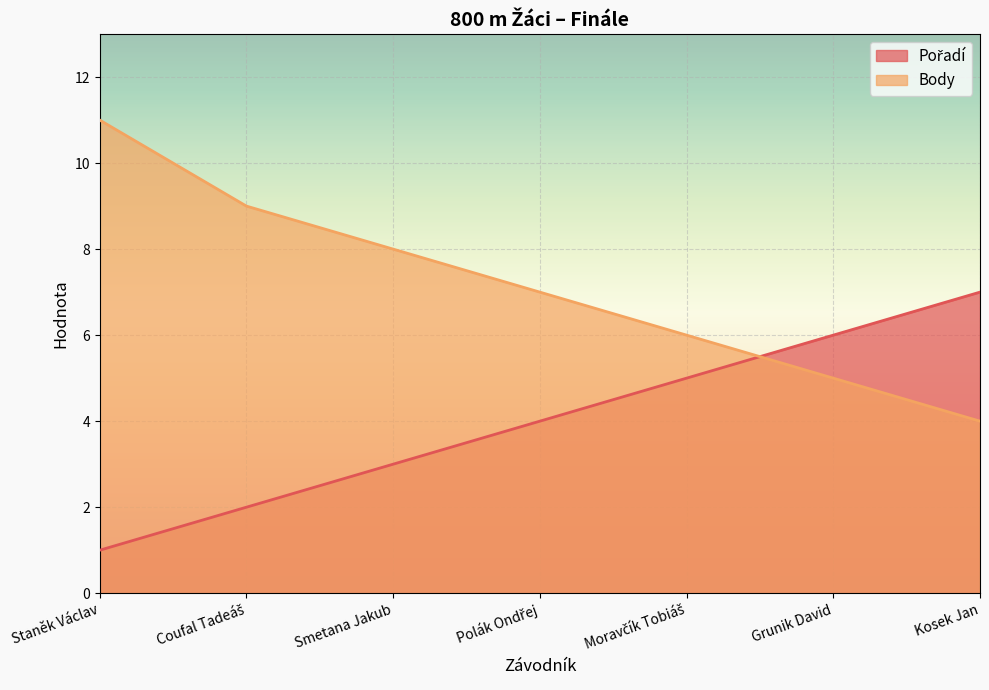

What is the sum of all Pořadí values?

28